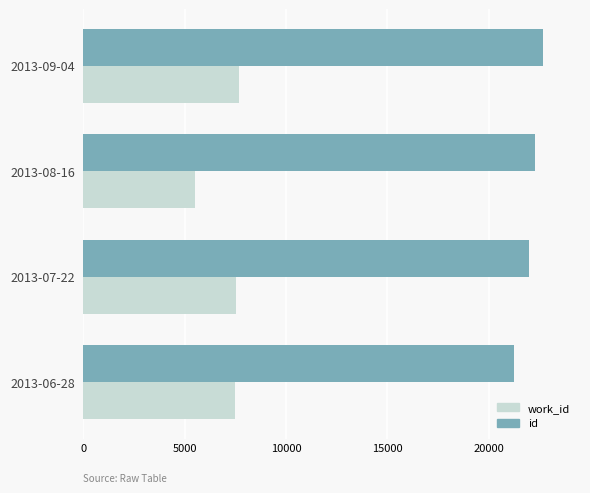

Rank the series at 2013-09-04 from lowest to highest value.

work_id, id